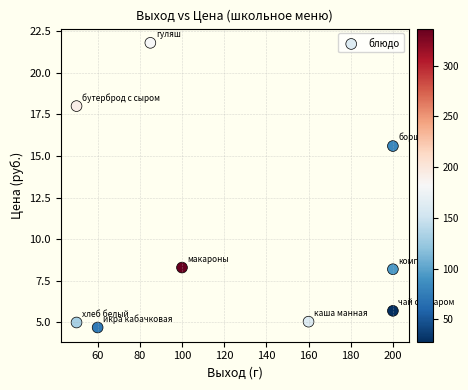

What Y value in the scatter plot is closest to 13?

15.6